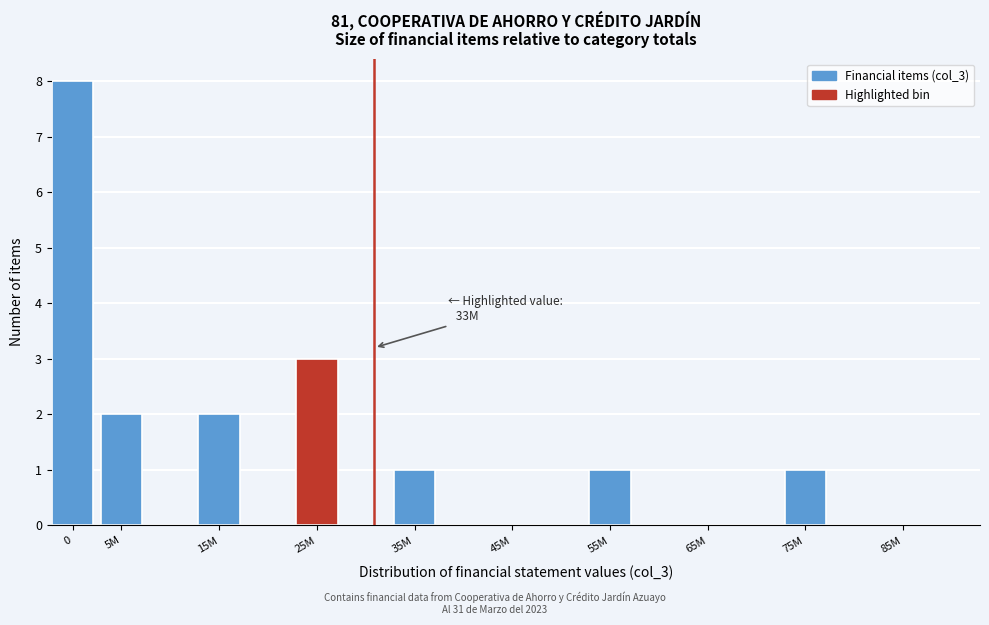

Reading right to left, list all the values displayed in this chart.

85M=0	75M=1	65M=0	55M=1	45M=0	35M=1	25M=3	15M=2	5M=2	0=8